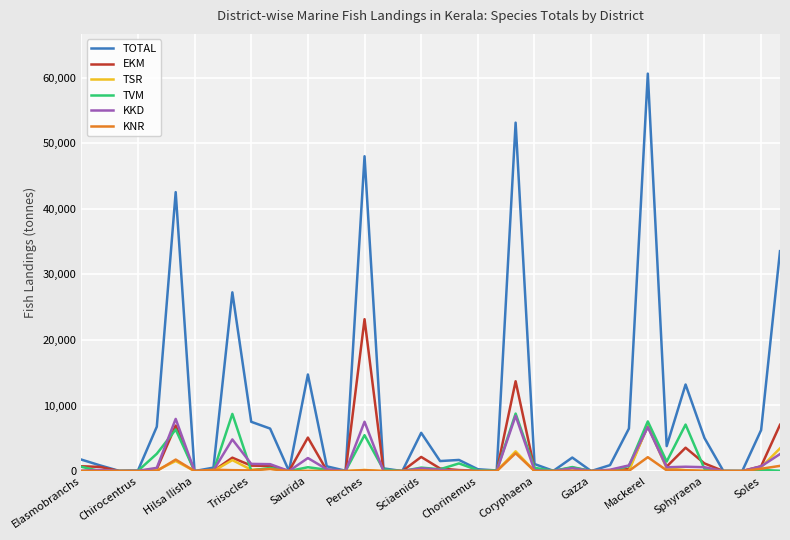

Which series has the largest total across all categories?

TOTAL